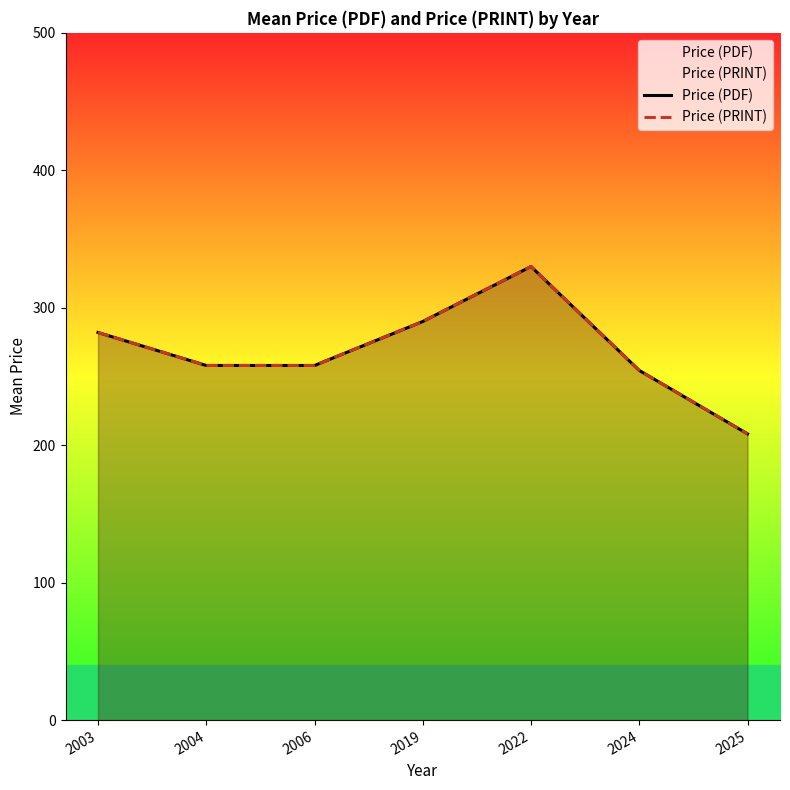

True or false: Price (PRINT) and Price (PDF) intersect in this chart.

False